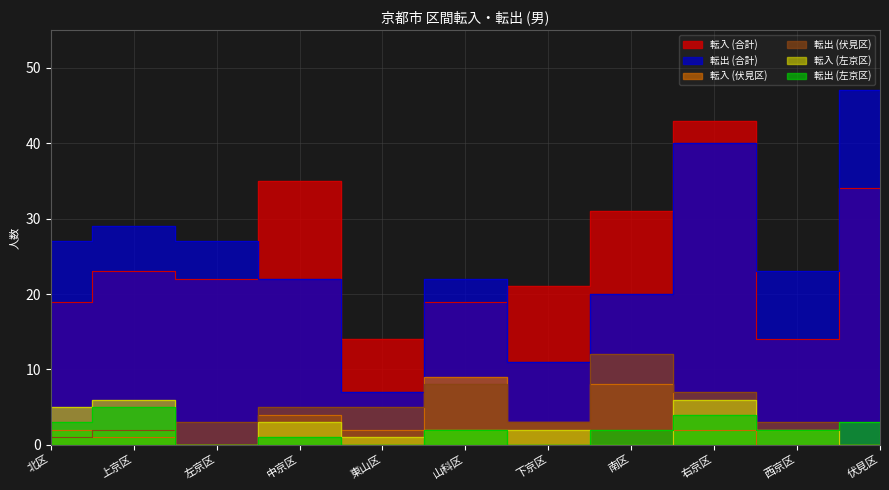

What is the difference between the maximum and second lowest values in the 転出 (伏見区) series?

11